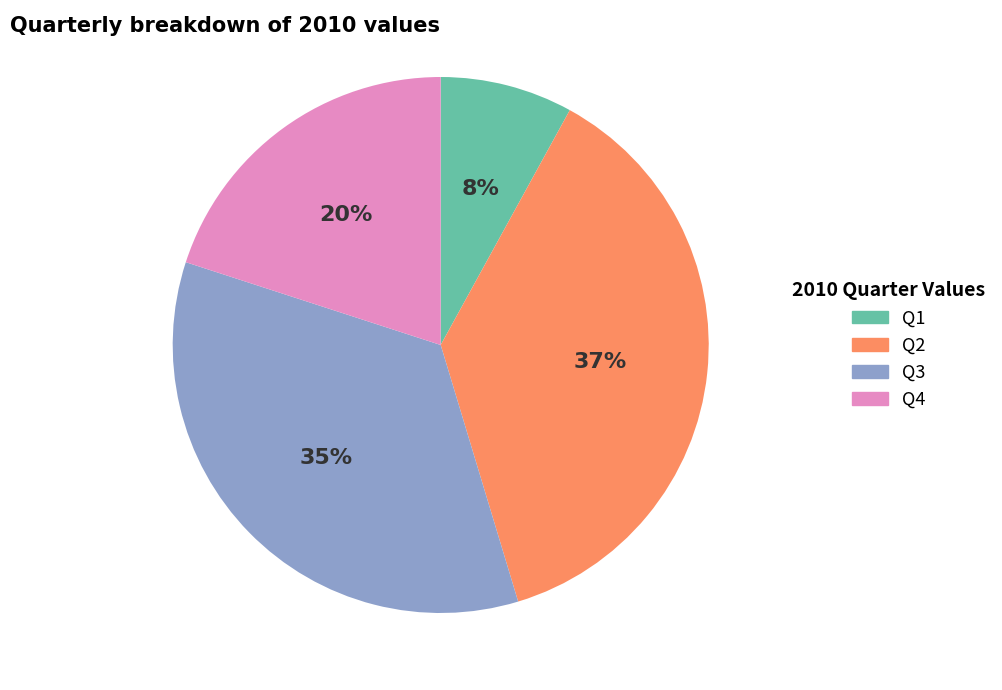

What is the ratio of the value at Q4 to the value at Q1?

2.5